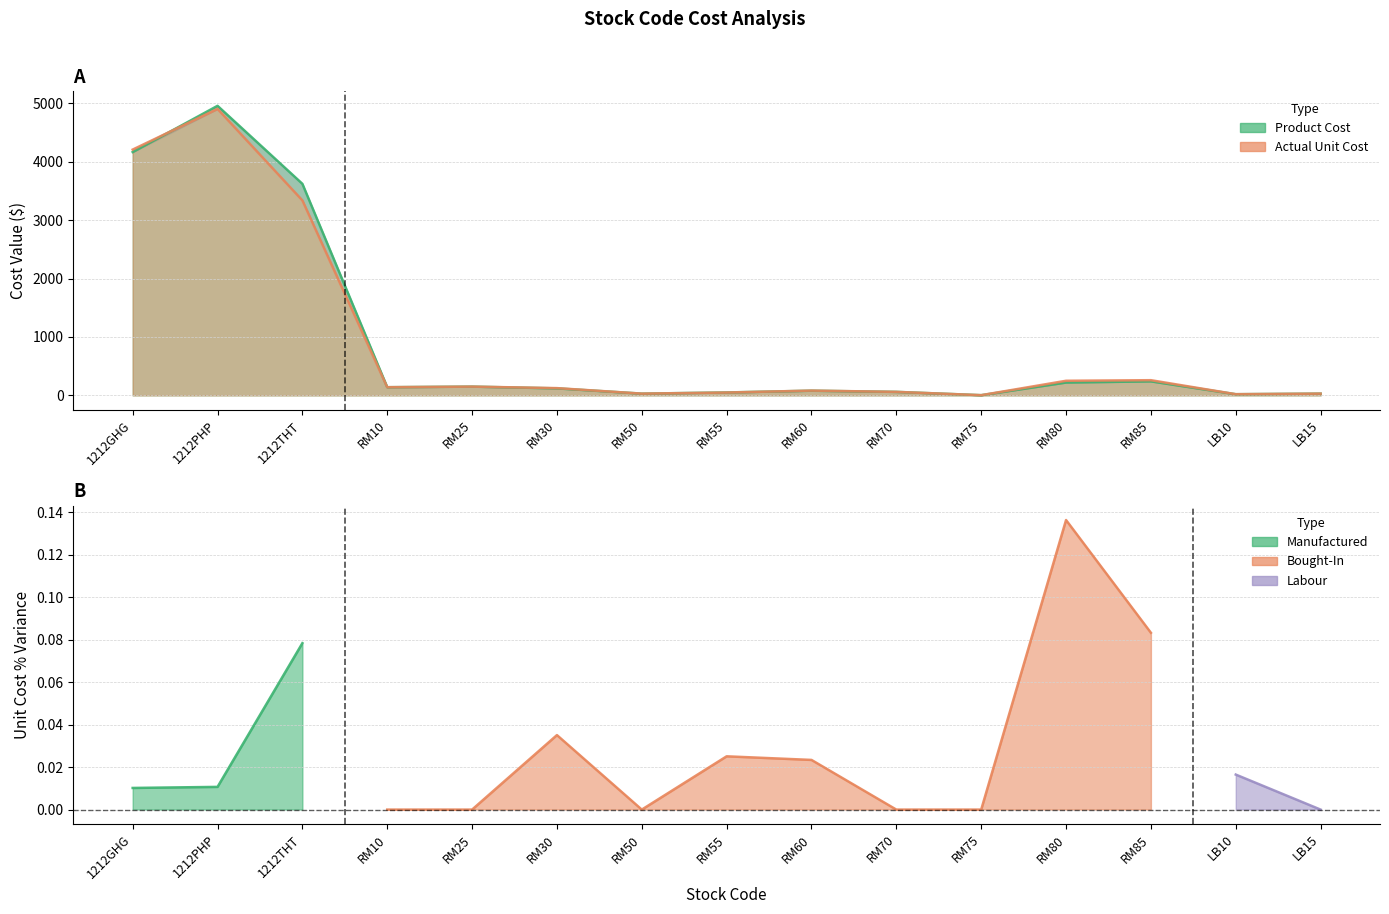

List the series in order of their overall mean, highest first.

Product Cost, Actual Unit Cost